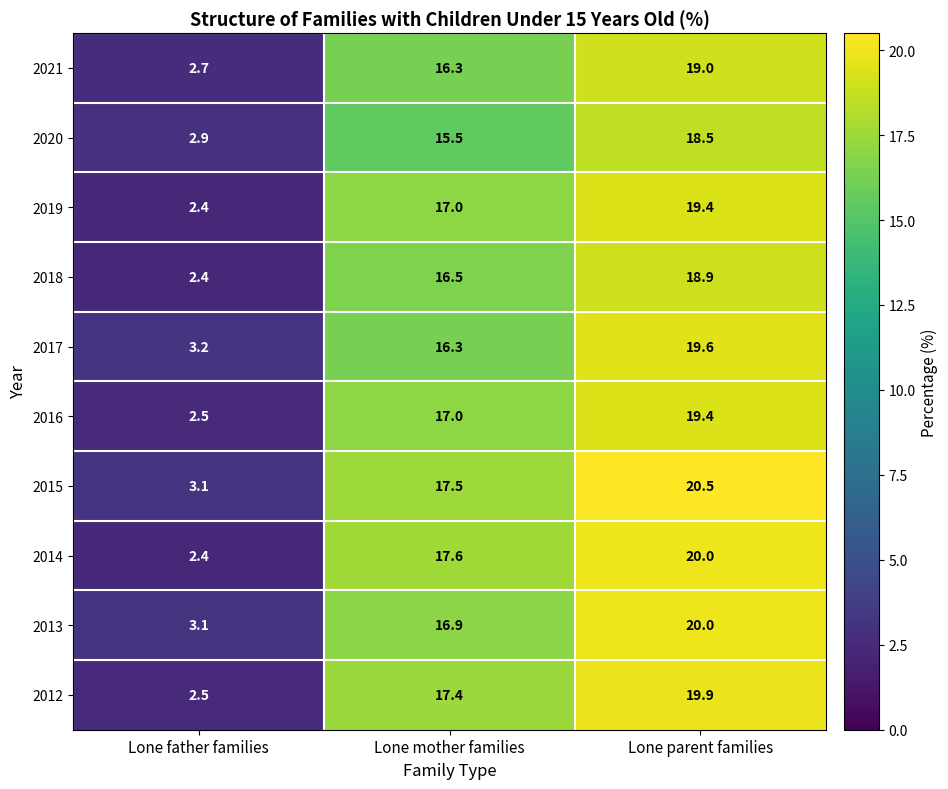

Which label corresponds to the largest value in the chart?

Lone parent families